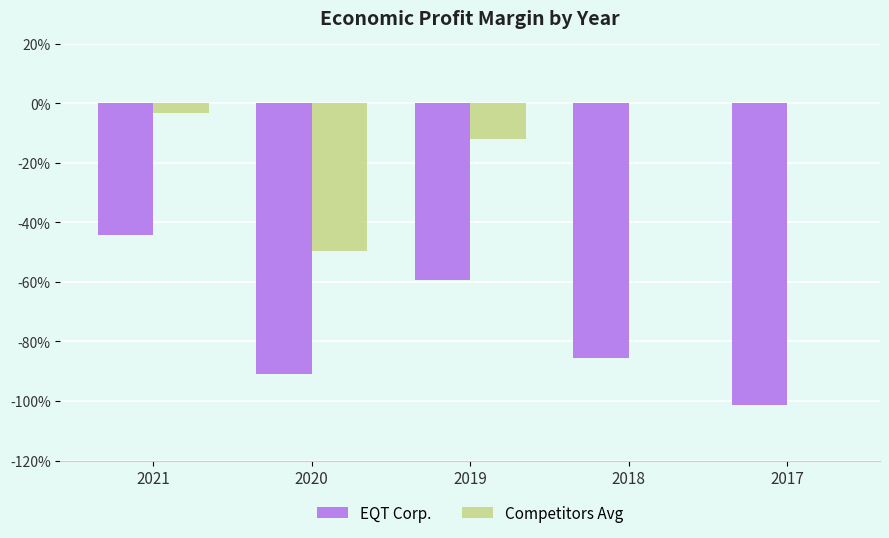

Reading left to right, what are all the values shown in this chart?

EQT Corp.: 2021=-0.4	2020=-0.9	2019=-0.6	2018=-0.9	2017=-1.0
Competitors Avg: 2021=-0.0	2020=-0.5	2019=-0.1	2018=0.0	2017=0.0